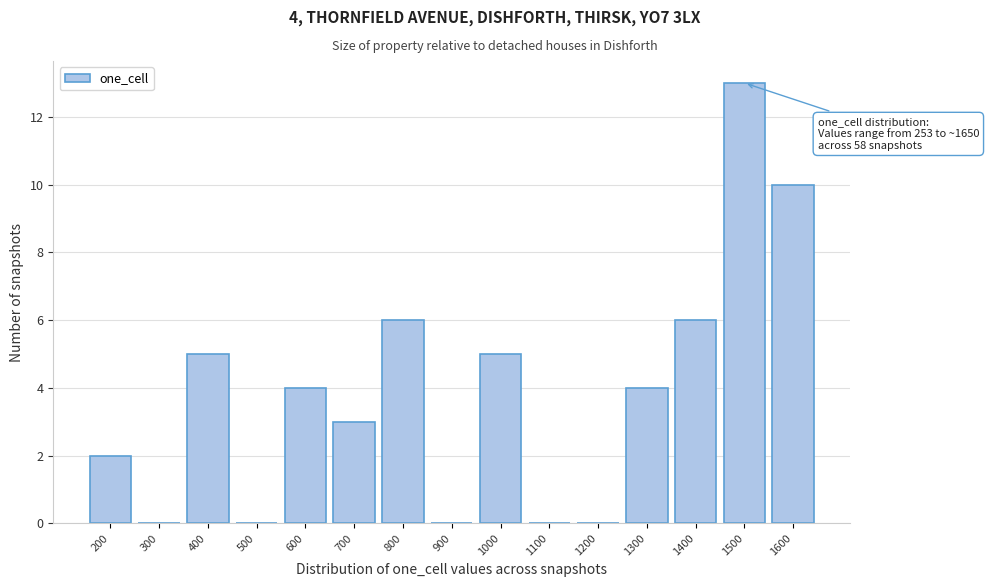

Reading right to left, extract all data points from this chart.

1600=10	1500=13	1400=6	1300=4	1200=0	1100=0	1000=5	900=0	800=6	700=3	600=4	500=0	400=5	300=0	200=2